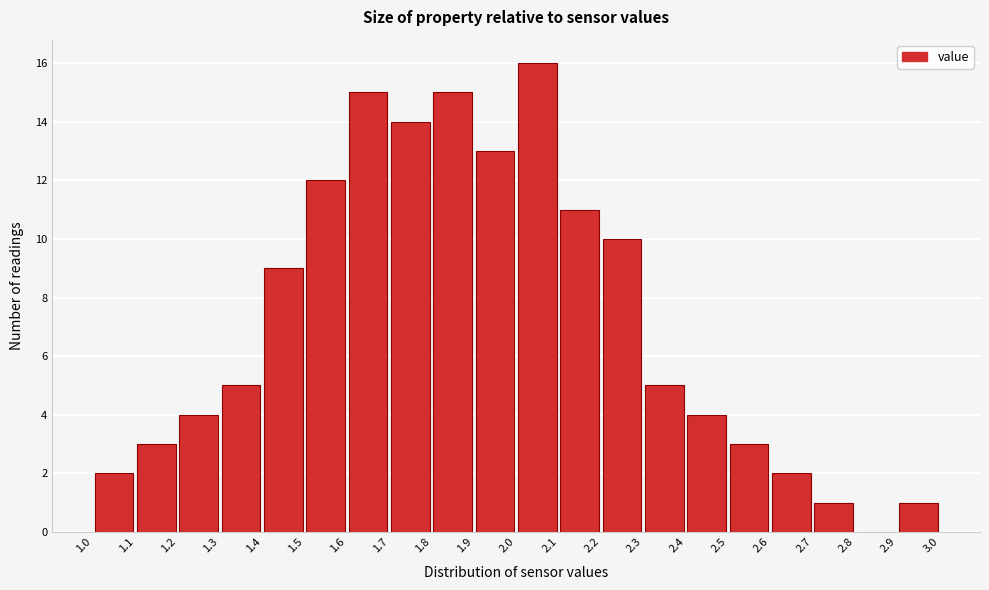

What is the height of the bar covering 1.9 to 2.0 on the x-axis? The values are not printed on the chart, so give them approximately, as read against the axis.

13